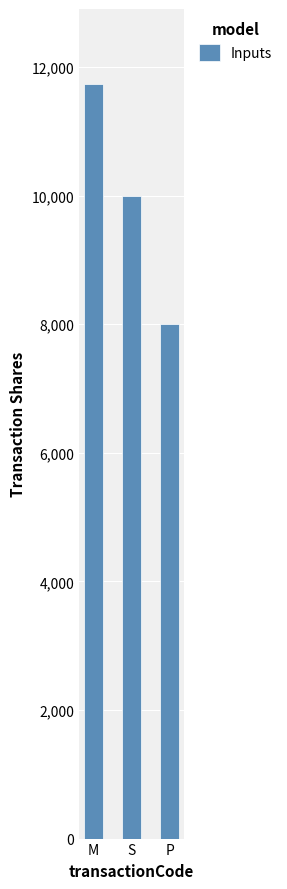

List the labels in order of value, smallest first.

P, S, M